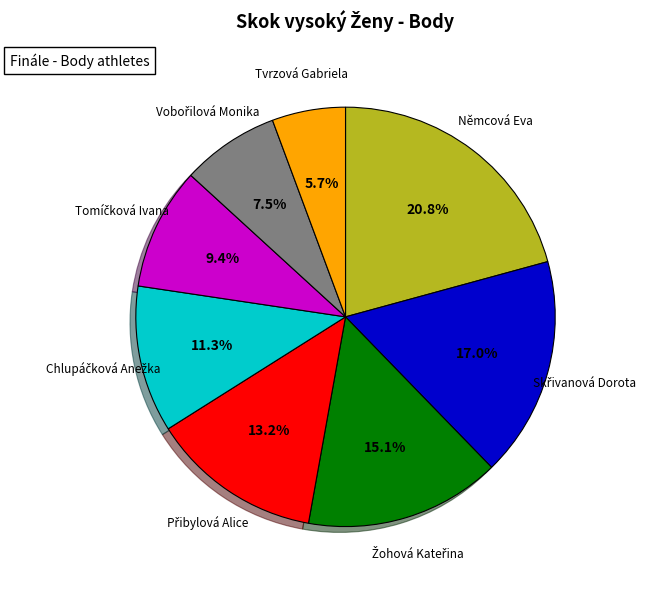

Is there any slice that represents more than half of the pie?

No